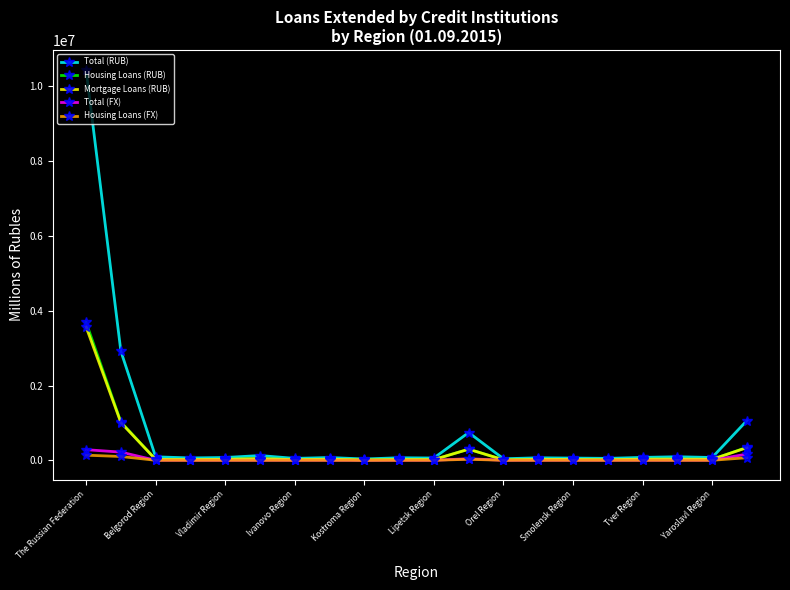

What are all the series names shown in the legend?

Total (RUB), Housing Loans (RUB), Mortgage Loans (RUB), Total (FX), Housing Loans (FX)